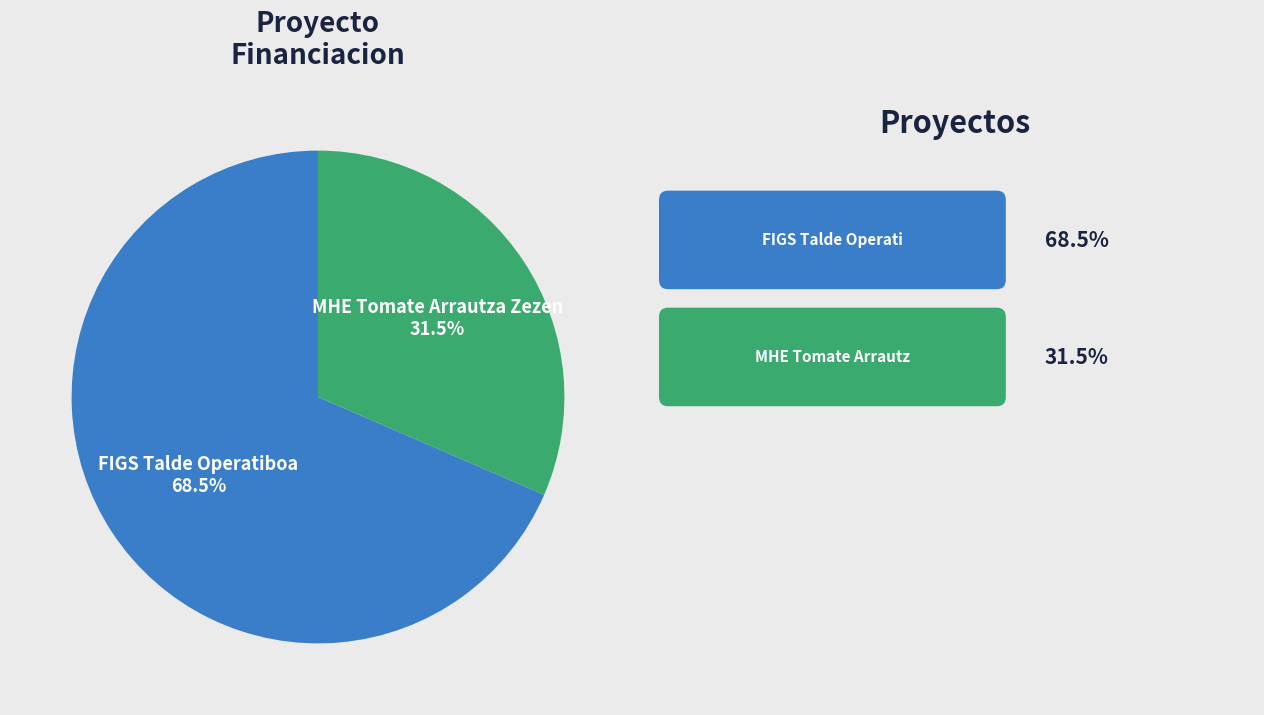

Does any single category account for the majority?

Yes